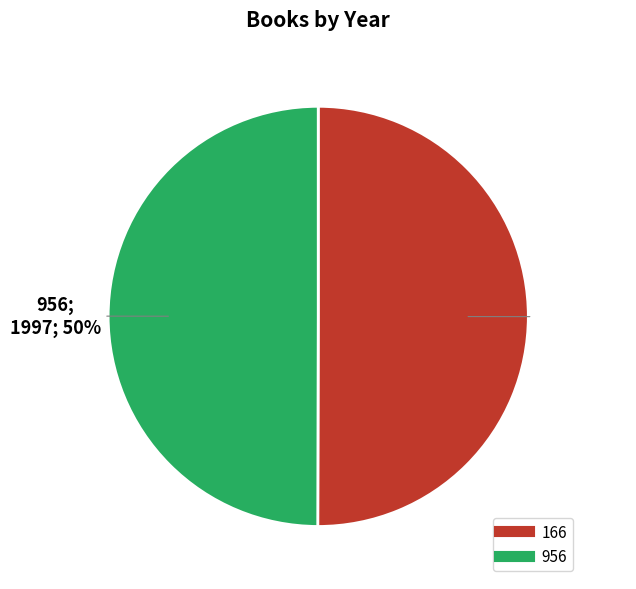

The 166 slice represents 50% of the pie. True or false?

True